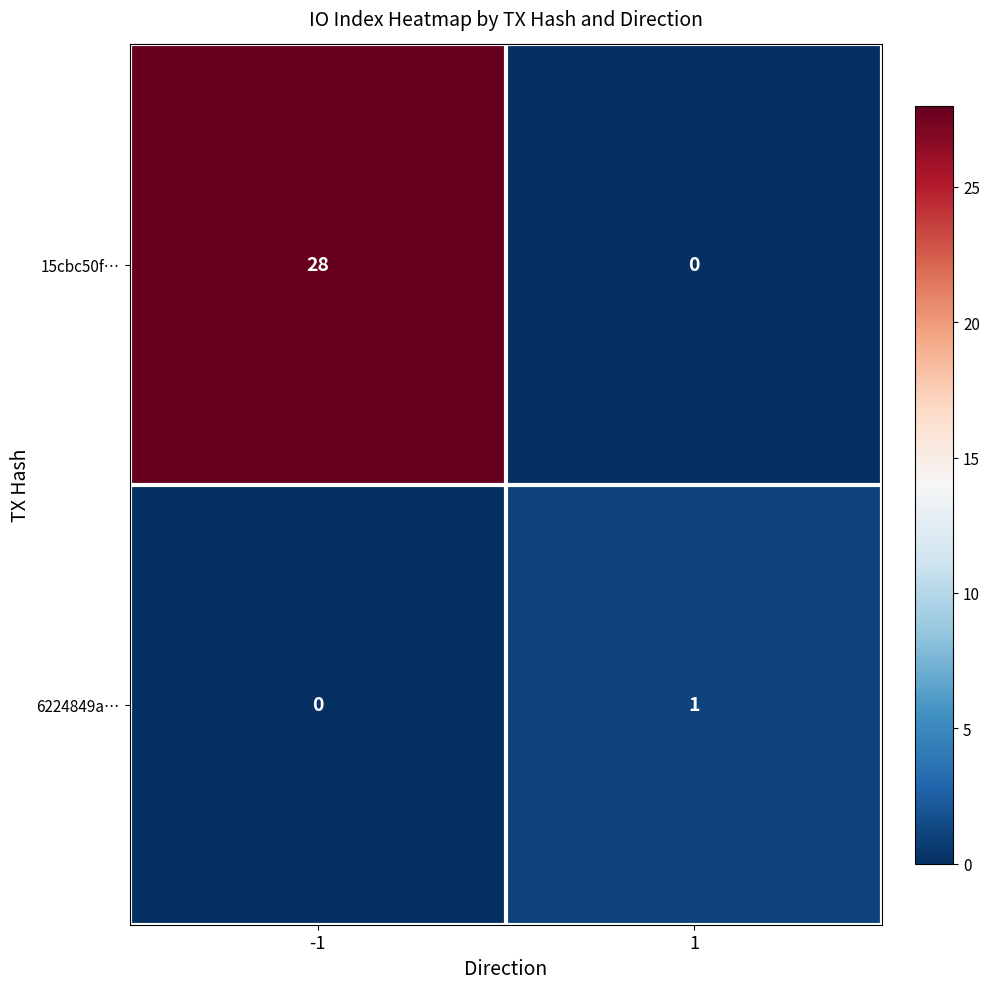

Read the 15cbc50f… value at -1.

28